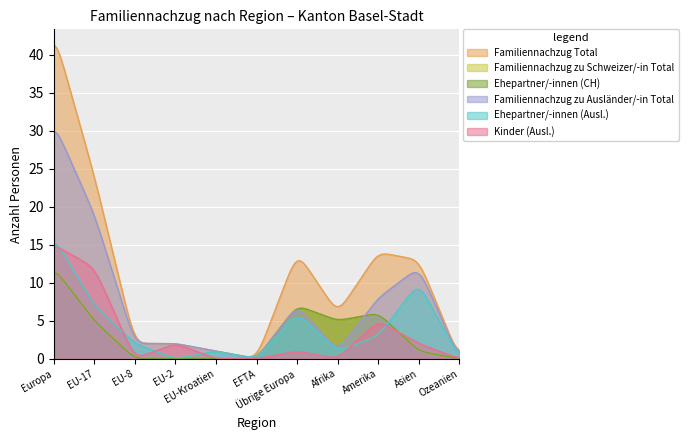

At which label is Kinder (Ausl.) closest to 7?

Amerika